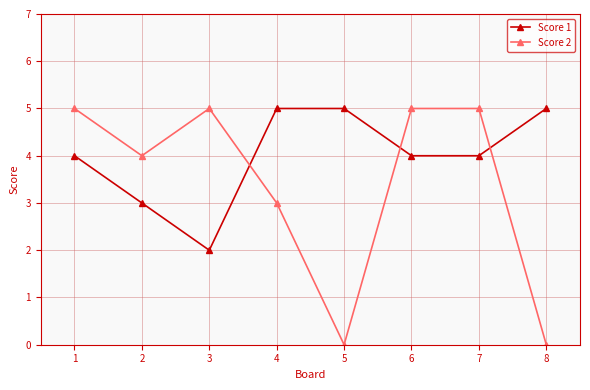

The value of Score 1 at 5 is 3. True or false?

False